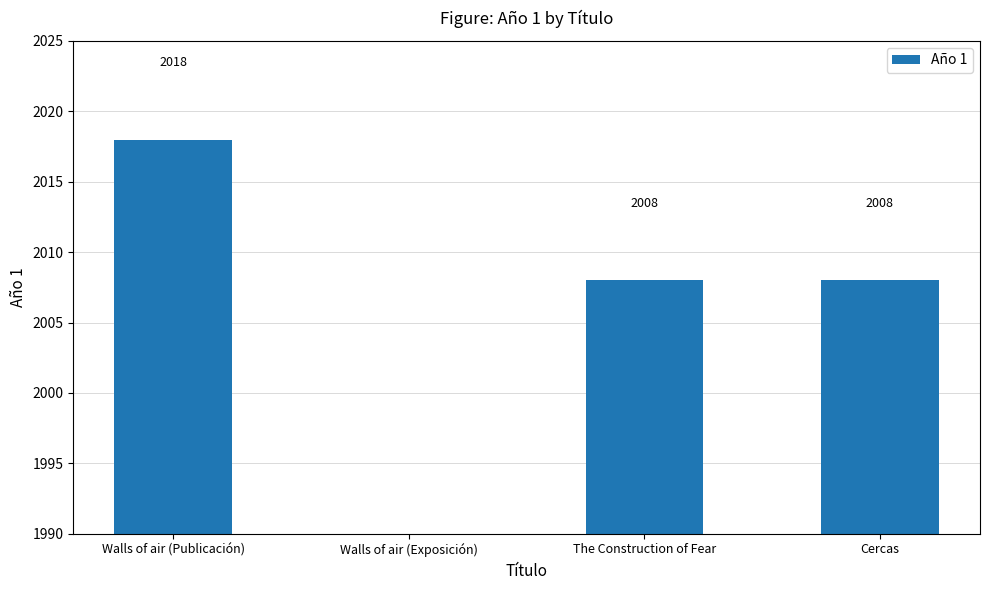

What is the change in value from Walls of air (Publicación) to Cercas?

-10